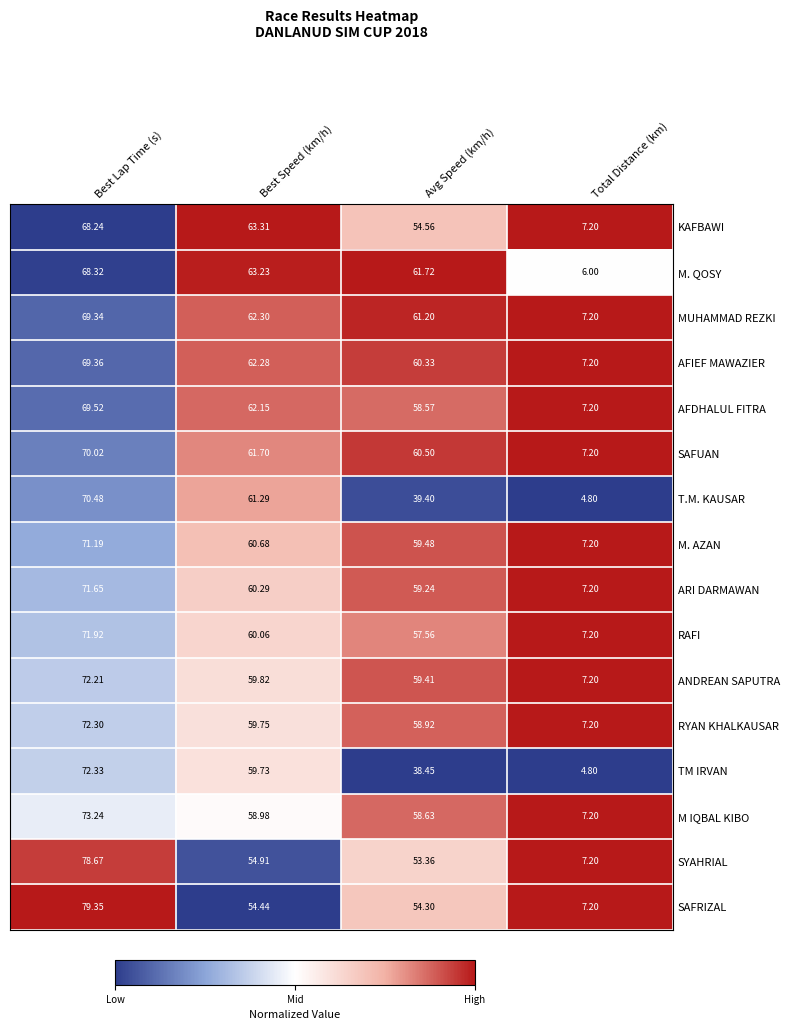

Which series has the largest total across all categories?

MUHAMMAD REZKI